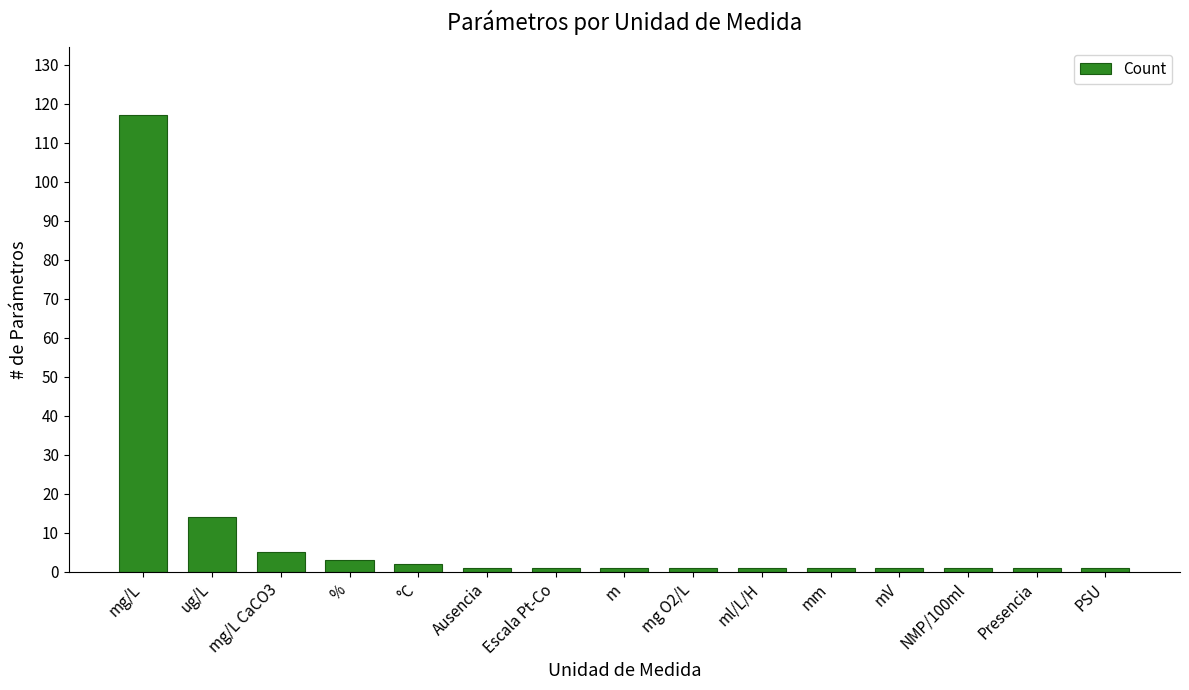

The value at ug/L is 23. True or false?

False